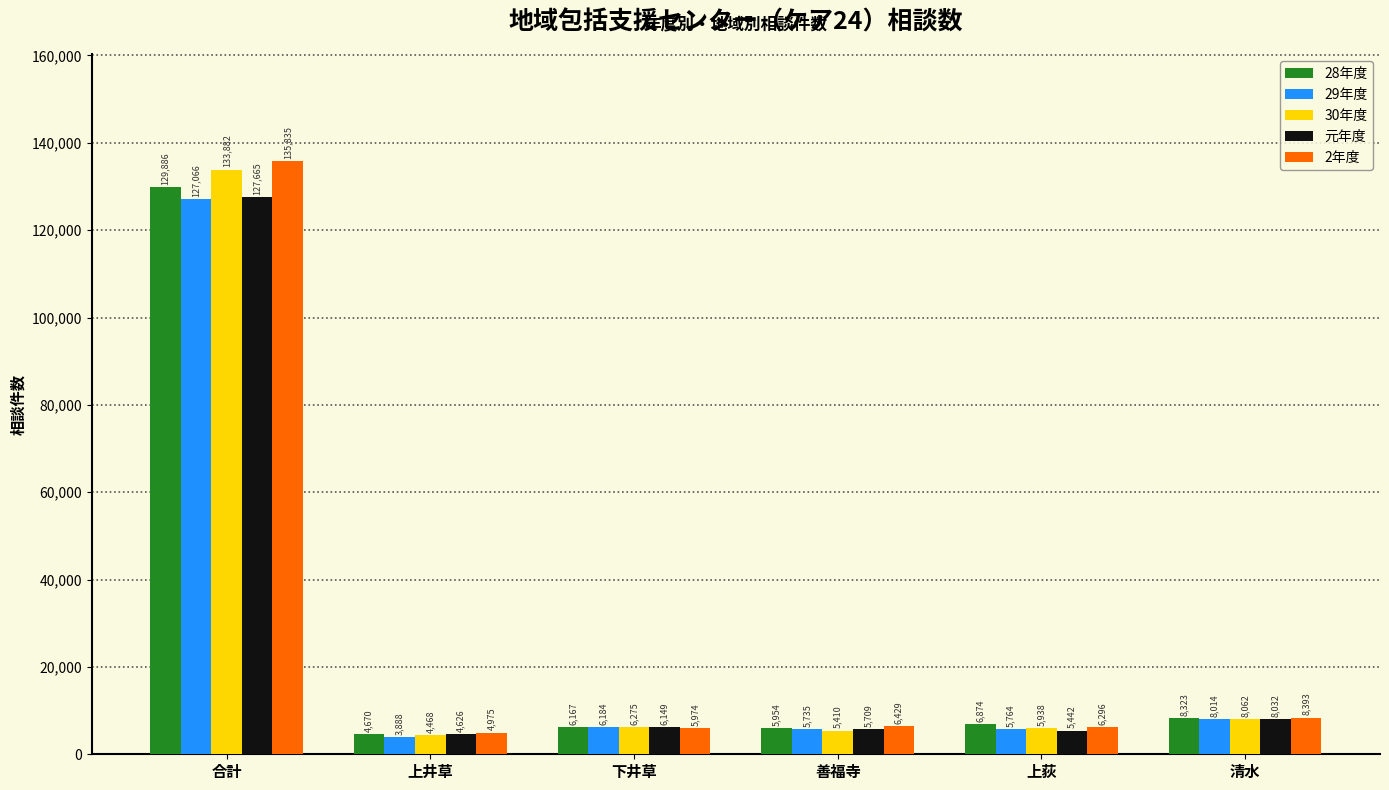

What is the difference between the highest and lowest values at 清水?

379